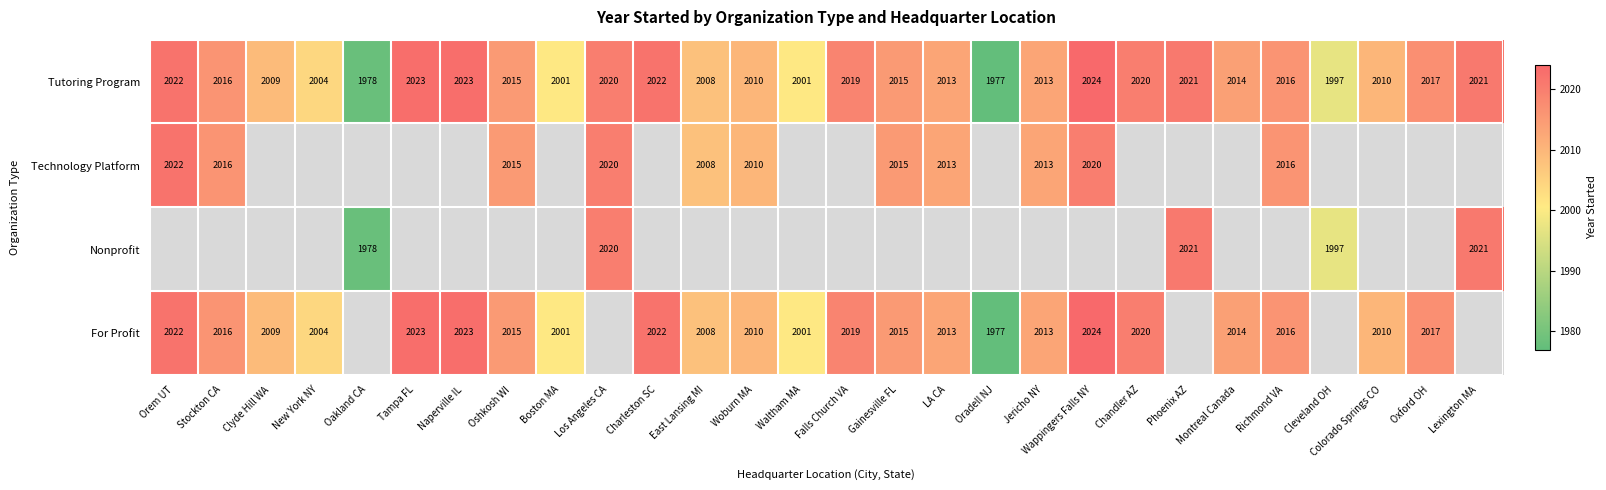

The value of For Profit at Orem UT is 1073. True or false?

False